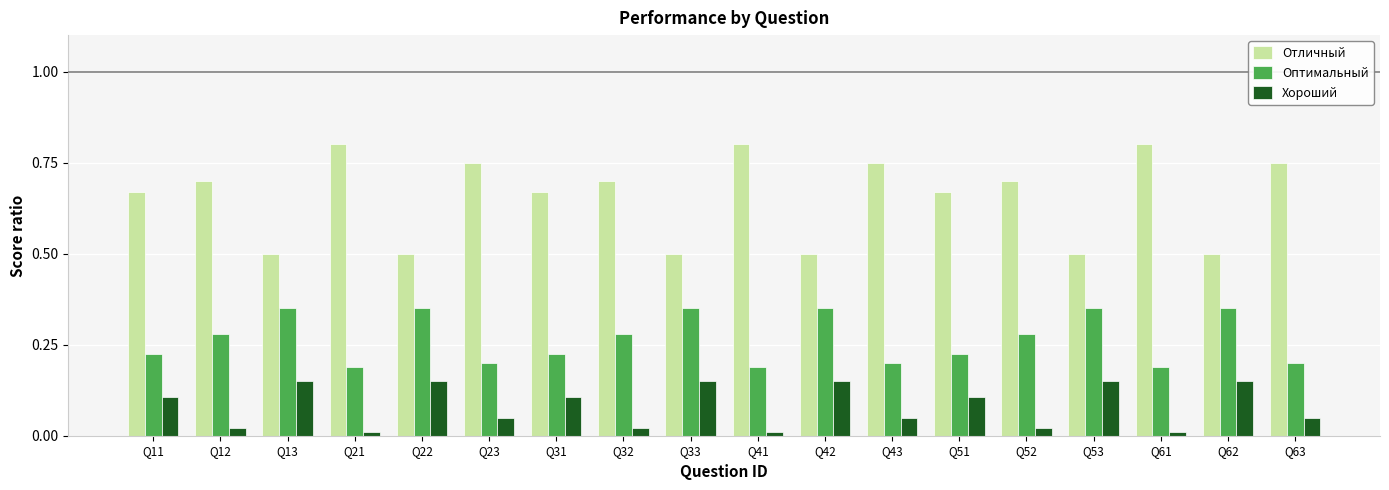

What is the minimum value for Отличный?

0.5